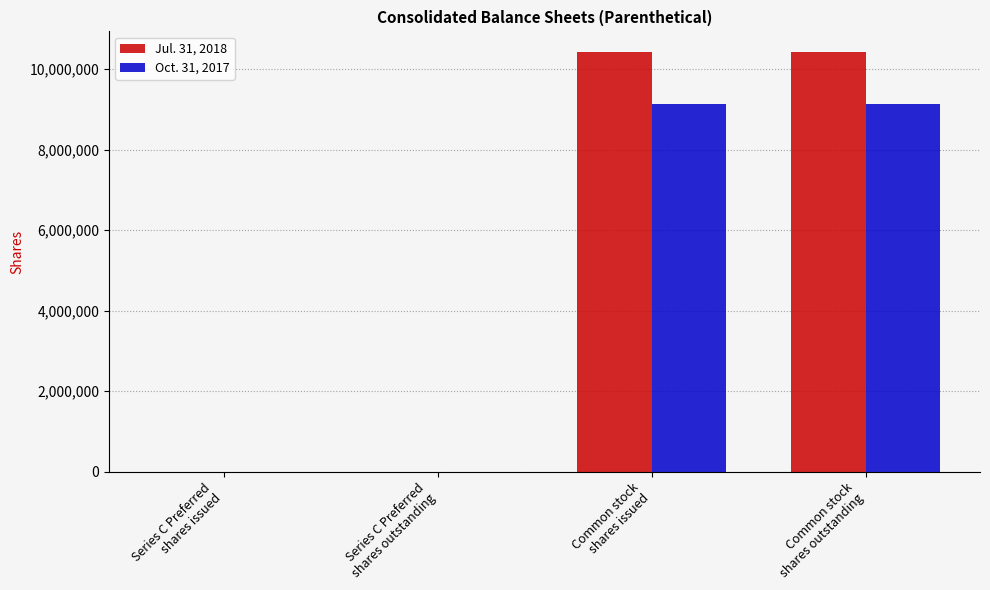

Reading right to left, extract all data points from this chart.

Jul. 31, 2018: 10415416	10415416	1000	1000
Oct. 31, 2017: 9136121	9136121	1000	1000